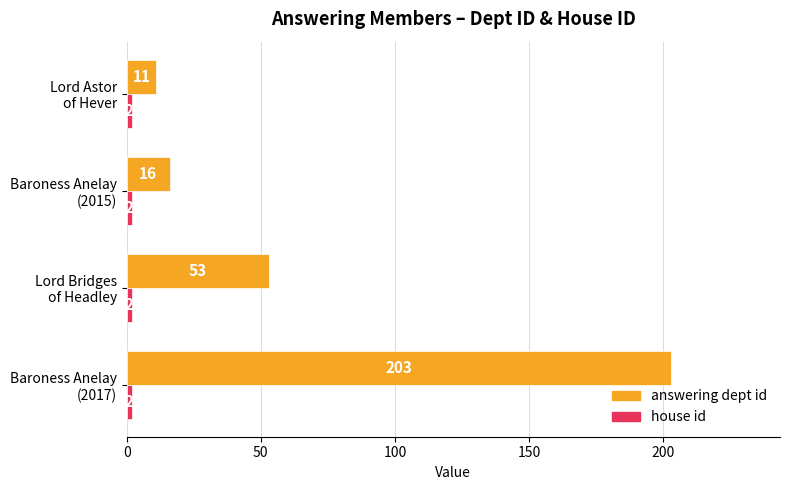

What is the maximum value shown in the chart?

203